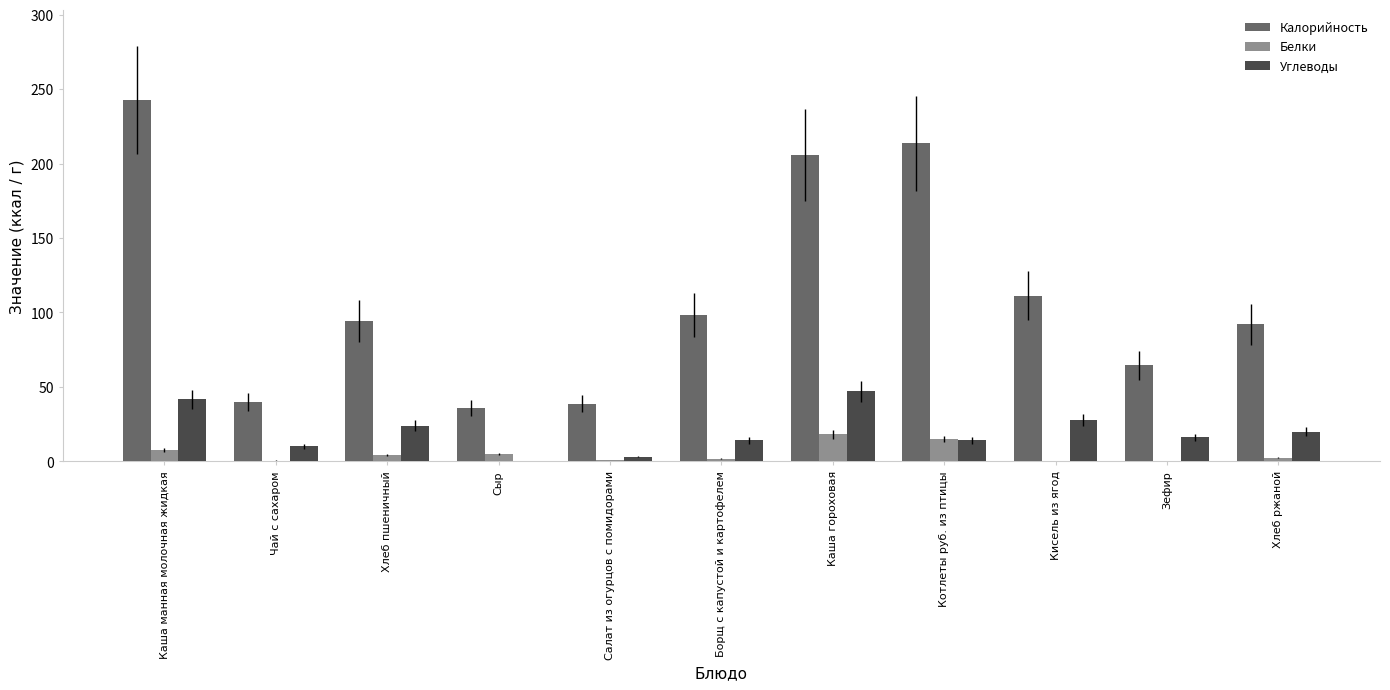

What is the maximum value shown in the chart?

242.5